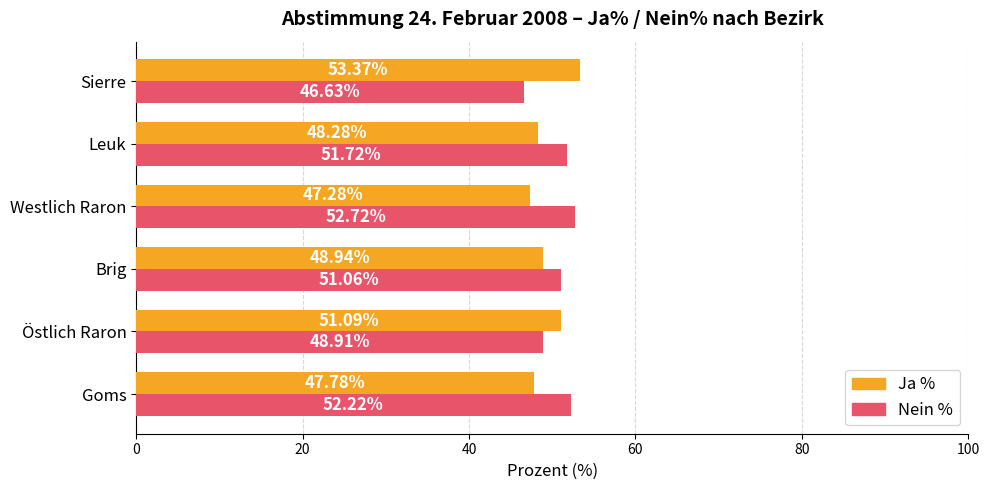

Count the number of categories in the chart.

6